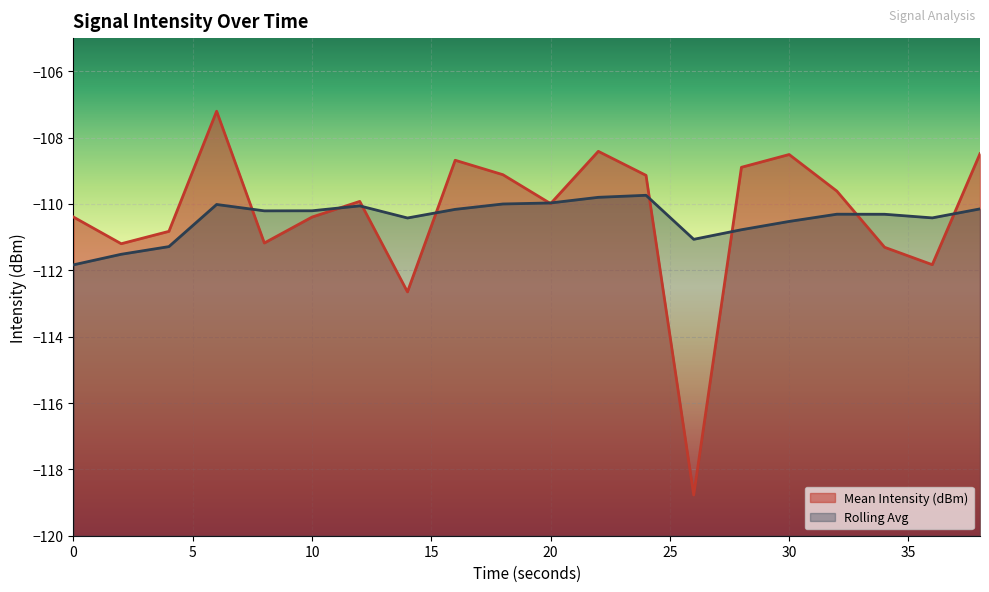

What is the sum of all Mean Intensity (dBm) values?

-2206.5